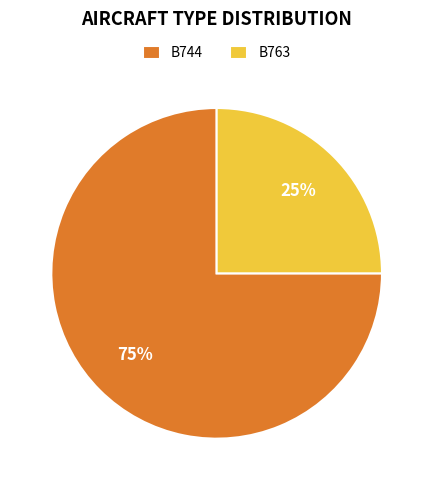

True or false: B763 accounts for 12% of the total.

False